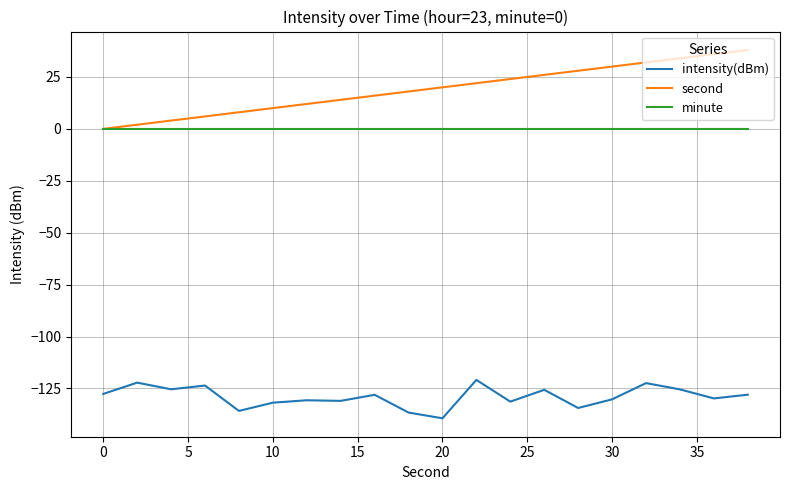

True or false: second and intensity(dBm) intersect in this chart.

False